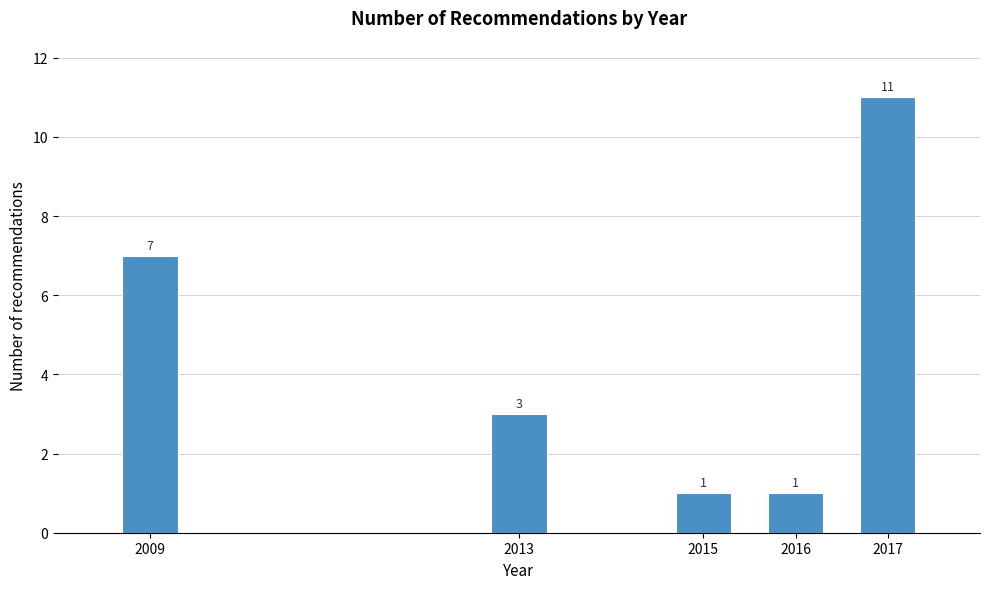

Reading right to left, what are all the values shown in this chart?

2017=11	2016=1	2015=1	2013=3	2009=7